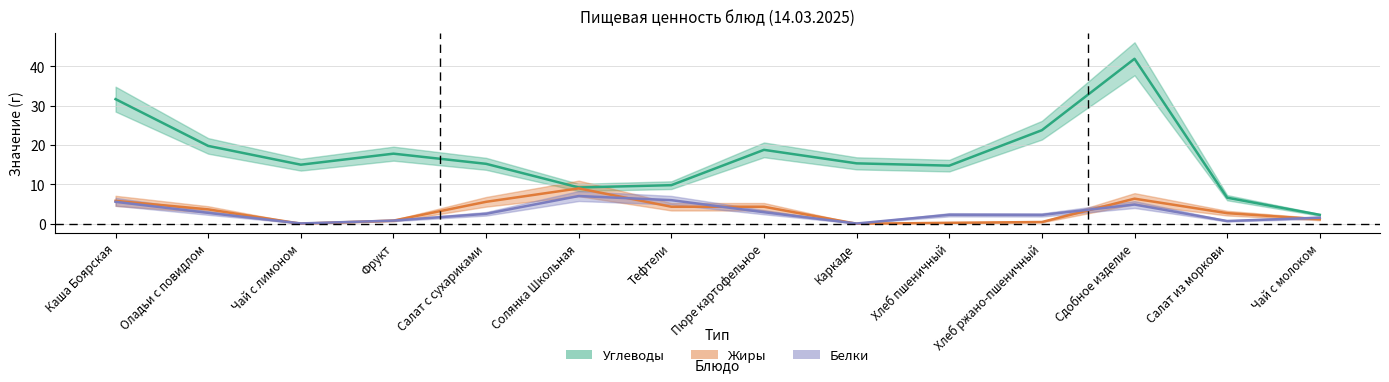

Is the value of Белки at Хлеб ржано-пшеничный greater than the value of Жиры at Оладьи с повидлом?

No